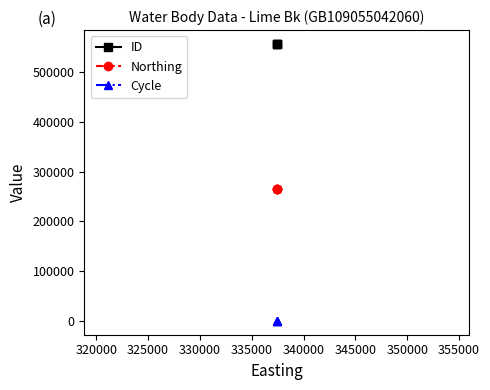

Between 320000 and 325000, which is larger?

320000